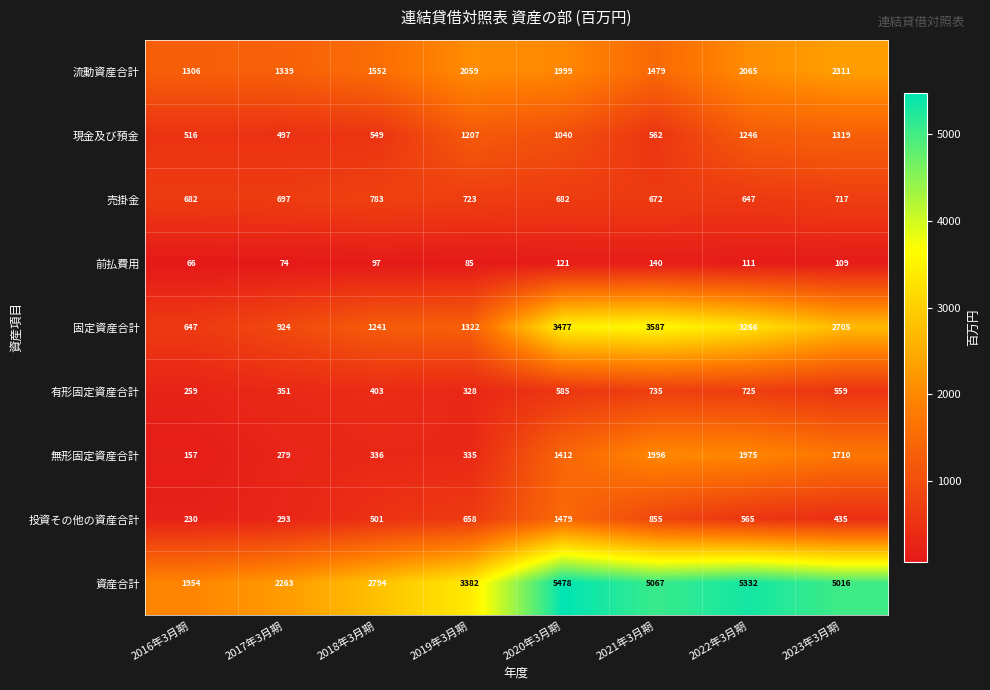

Which series has the largest total across all categories?

資産合計